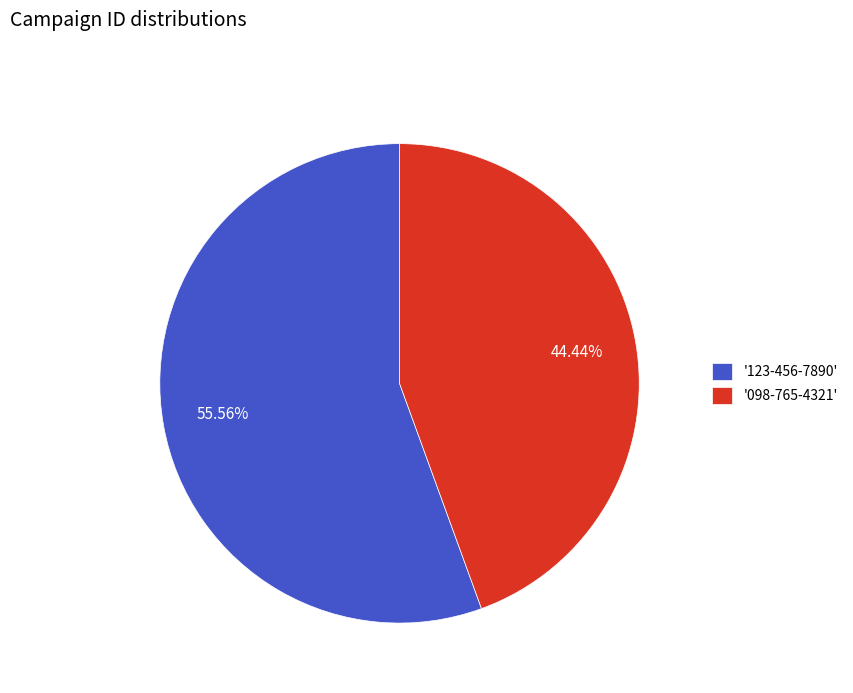

Which category accounts for the majority?

'123-456-7890'